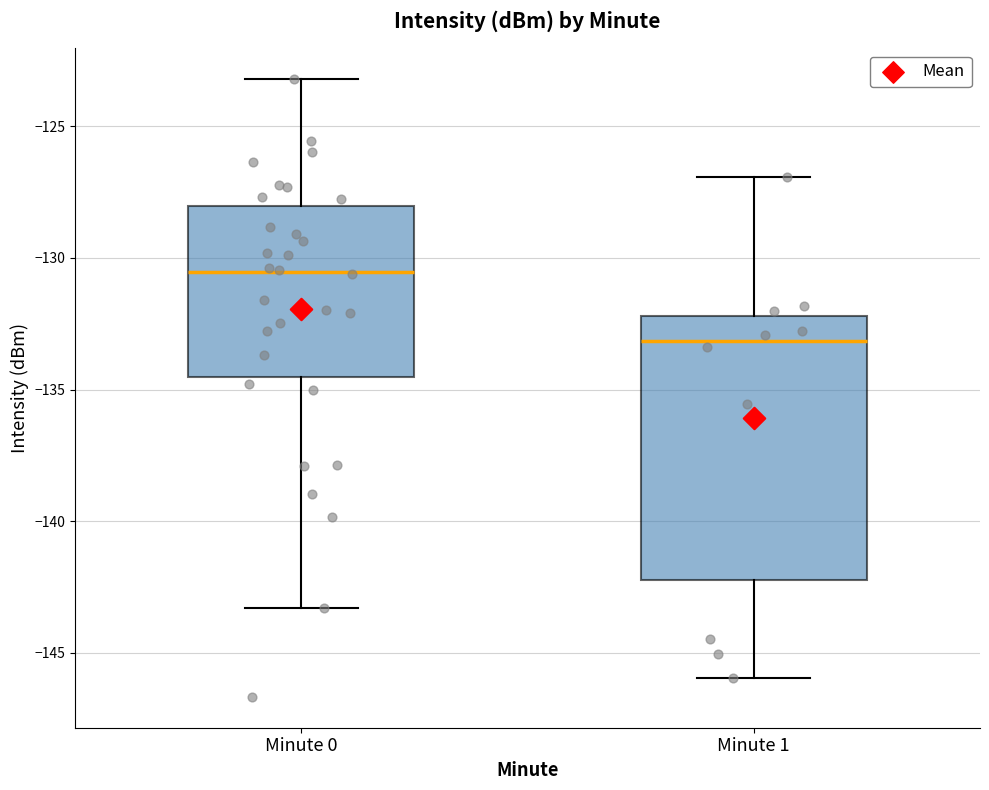

Which box is the tallest, from its lower edge to its upper edge?

Minute 1